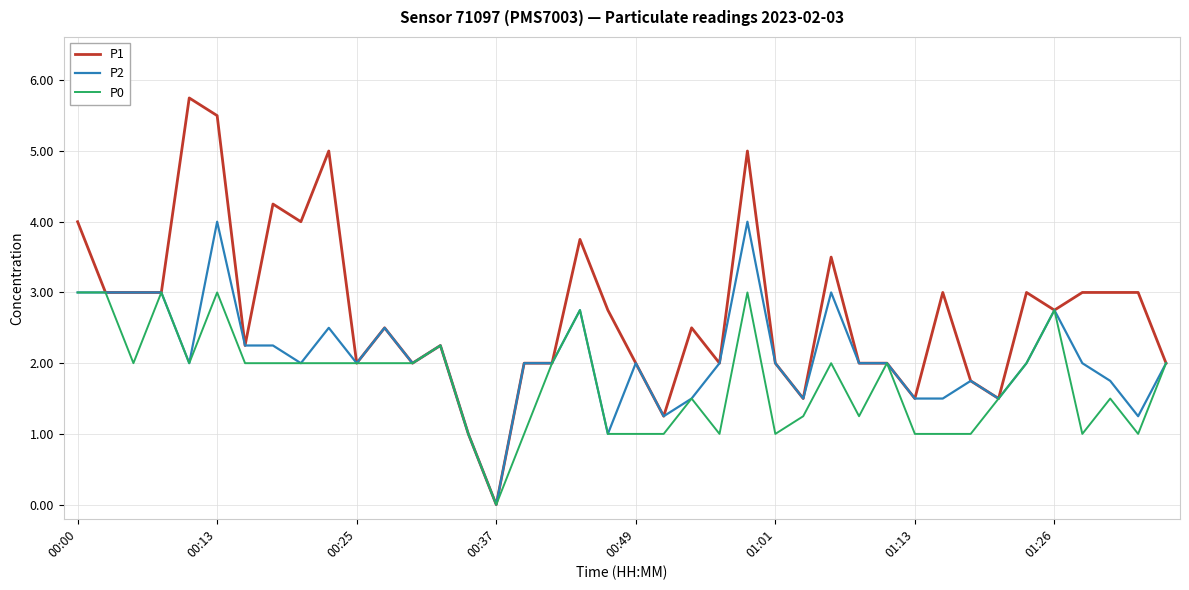

Which series has the widest spread of values?

P1